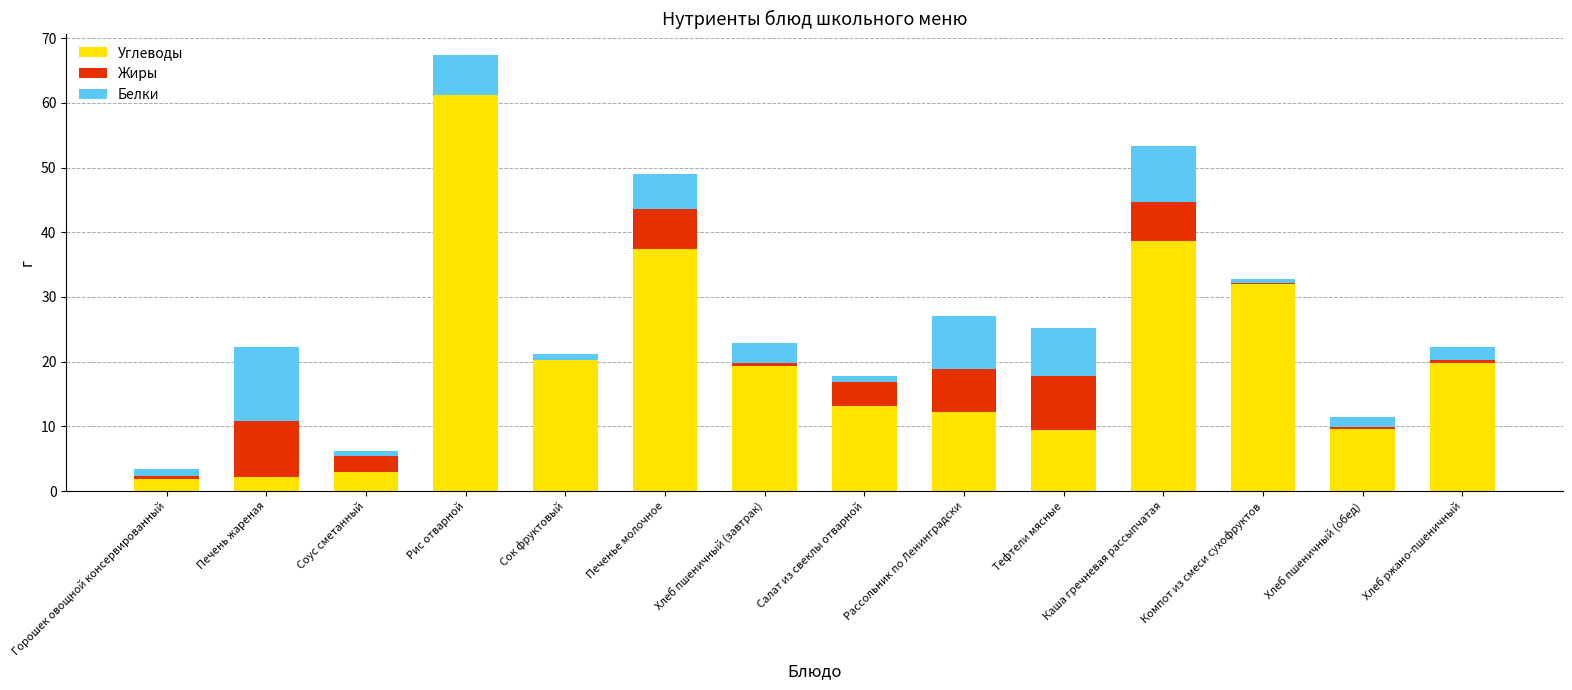

At which category is the sum across all series the highest?

Рис отварной